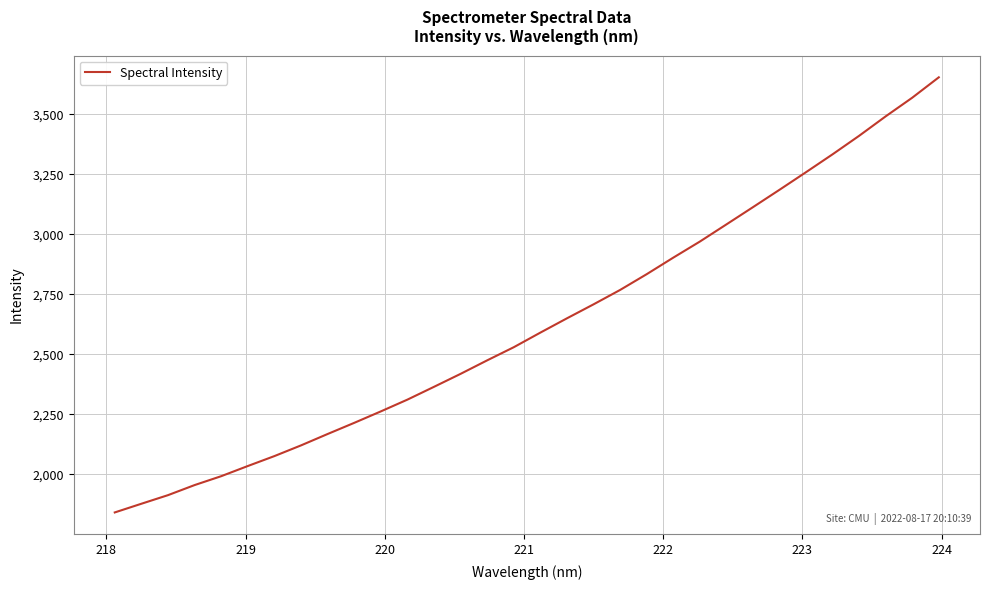

What is the average value?

2625.8